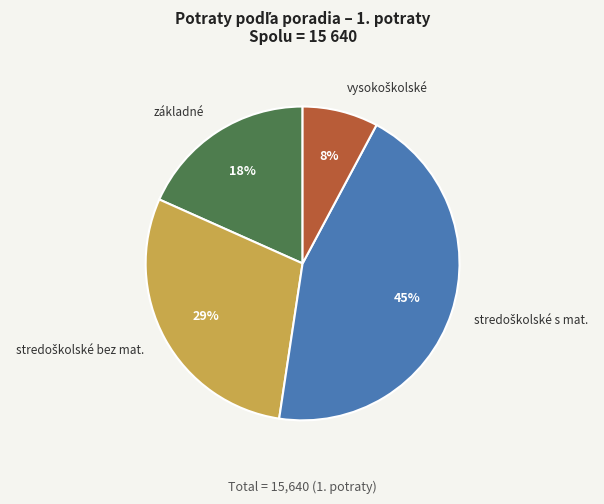

How many slices are in this pie chart?

4